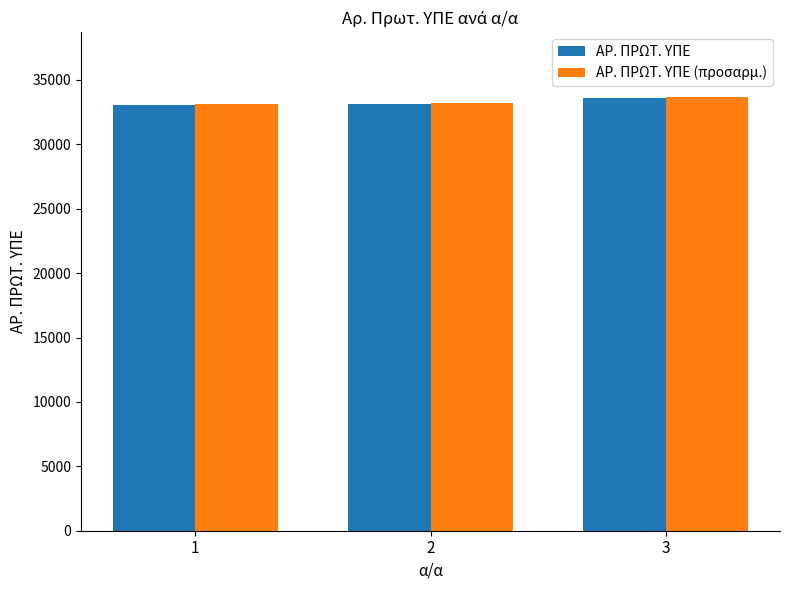

What are all the series names shown in the legend?

ΑΡ. ΠΡΩΤ. ΥΠΕ, ΑΡ. ΠΡΩΤ. ΥΠΕ (προσαρμ.)